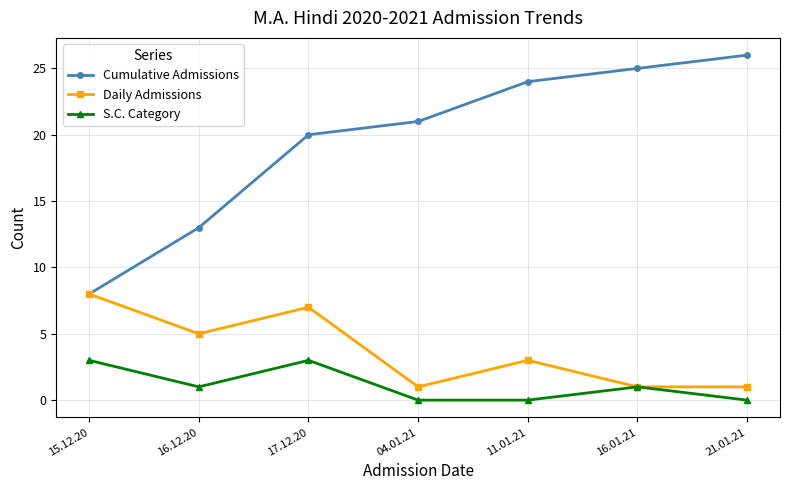

What position from the right is 04.01.21?

4